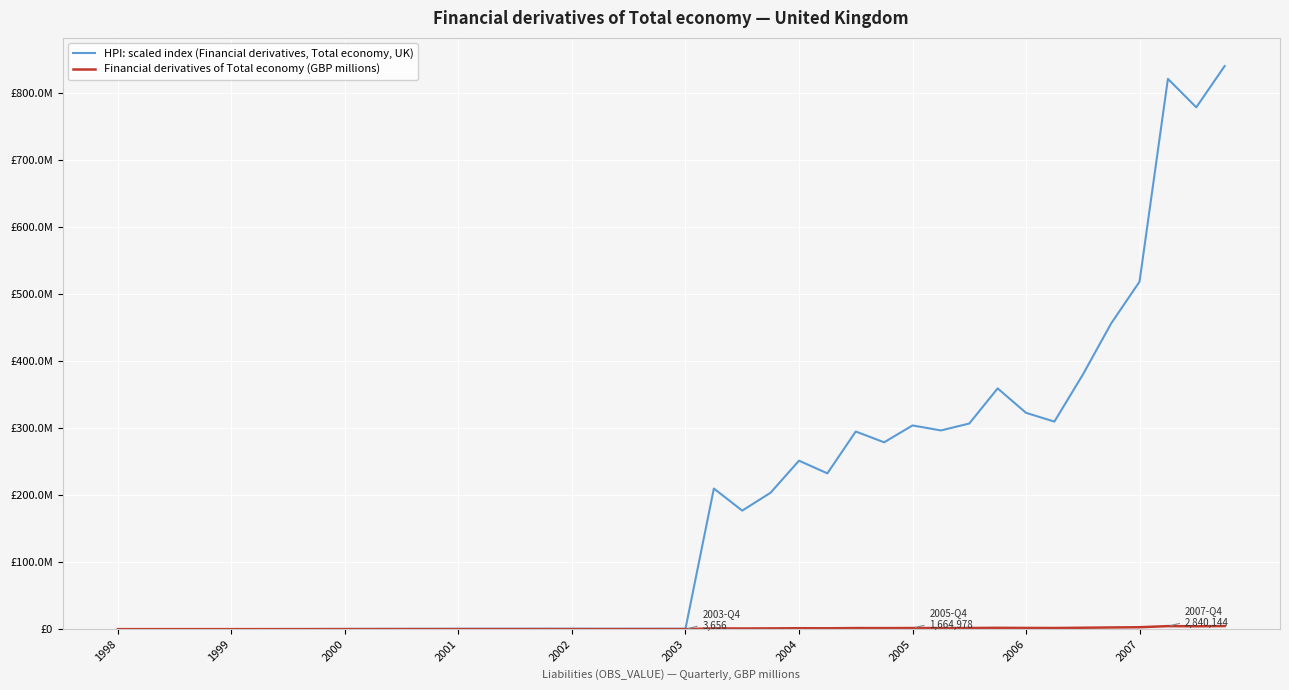

Is this an area chart (filled region under the line)?

No